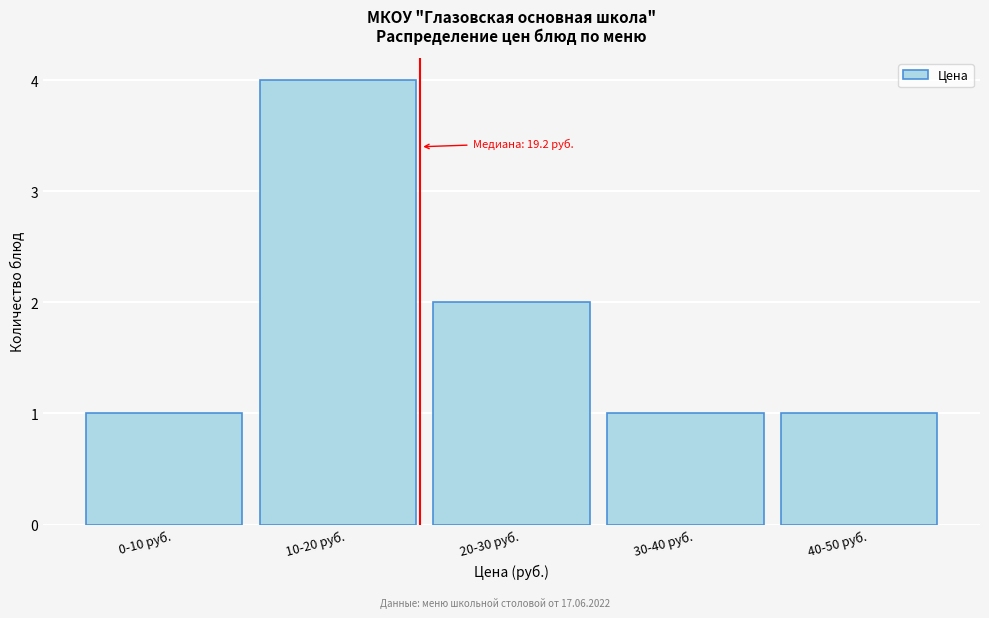

Reading left to right, list all the values displayed in this chart.

0-10 руб.=1	10-20 руб.=4	20-30 руб.=2	30-40 руб.=1	40-50 руб.=1